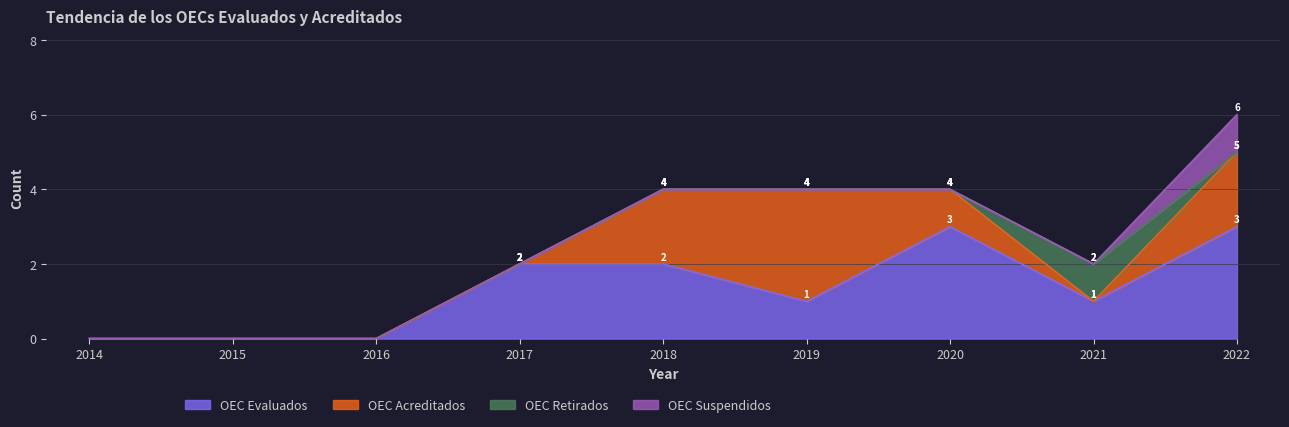

True or false: OEC Acreditados has more than 1 interior local peaks.

False